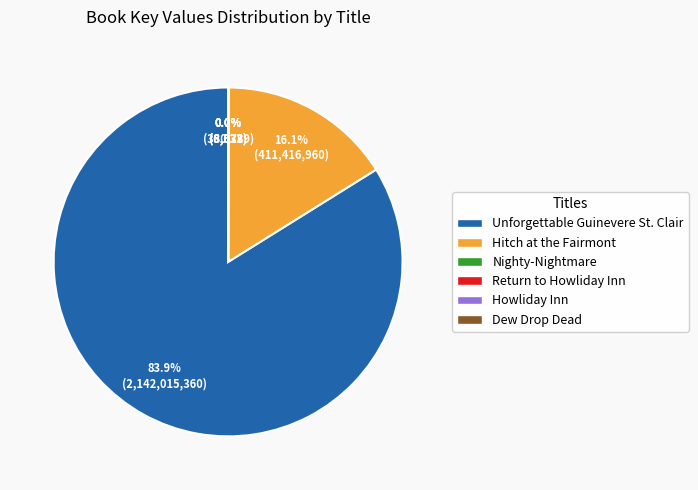

Which category accounts for the majority?

Unforgettable Guinevere St. Clair